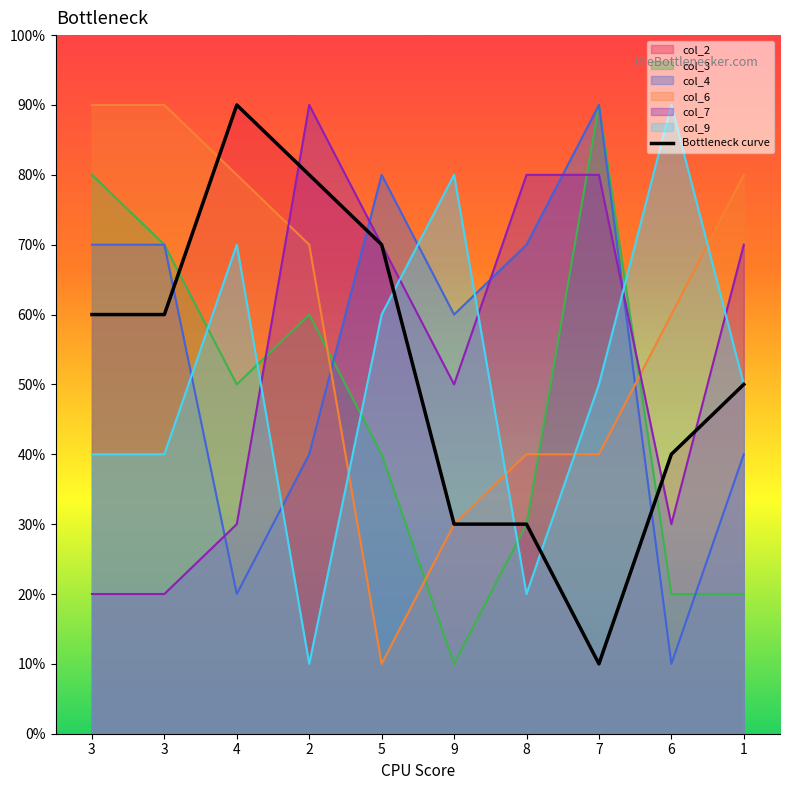

Reading left to right, transcribe all the data shown in this chart.

col_2: 60	60	90	80	70	30	30	10	40	50
col_3: 80	70	50	60	40	10	30	90	20	20
col_4: 70	70	20	40	80	60	70	90	10	40
col_6: 90	90	80	70	10	30	40	40	60	80
col_7: 20	20	30	90	70	50	80	80	30	70
col_9: 40	40	70	10	60	80	20	50	90	50